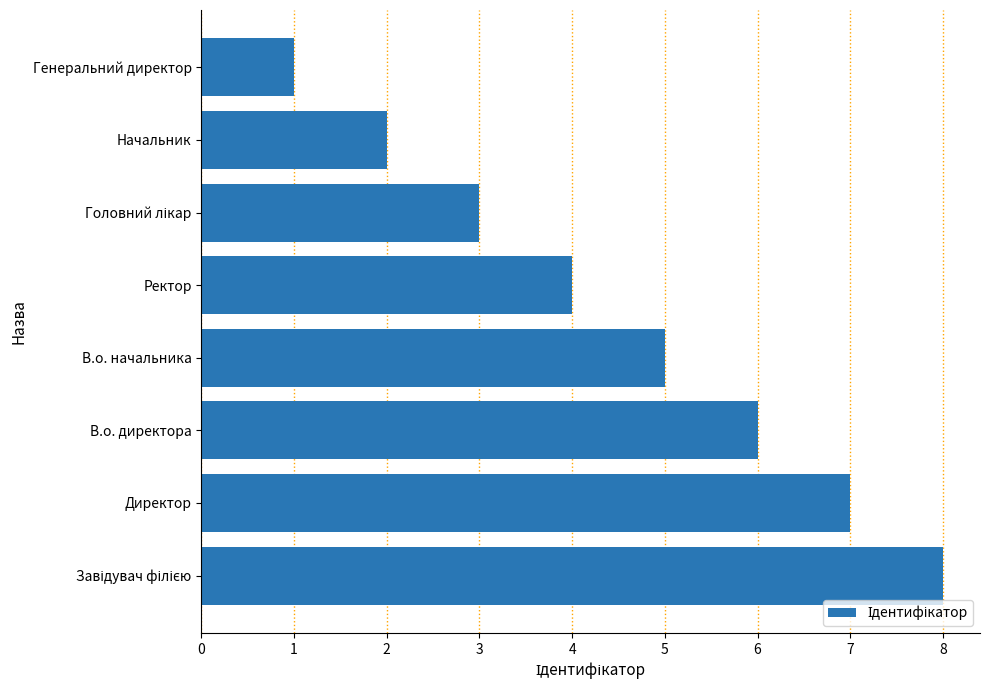

What is the sum of all values?

36